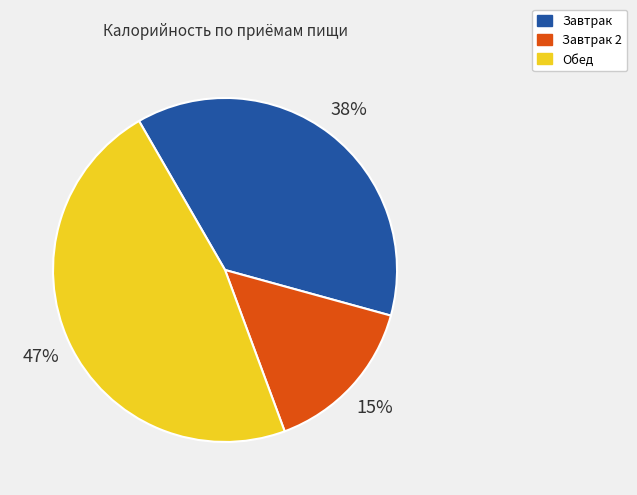

What is the largest slice in the pie chart?

Обед